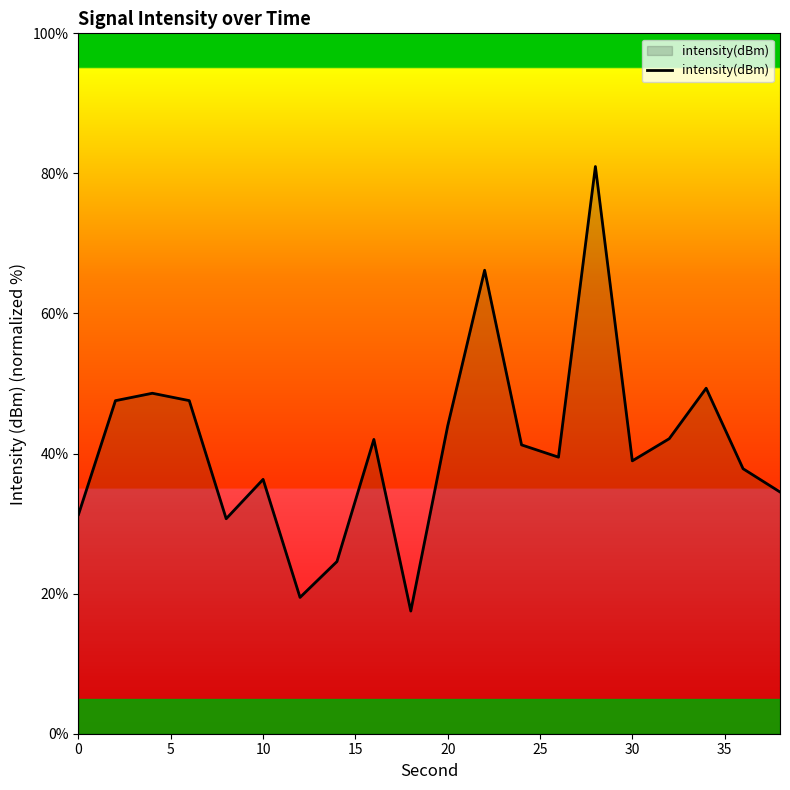

How many interior local peaks (higher than both neighbors) does the data have?

6